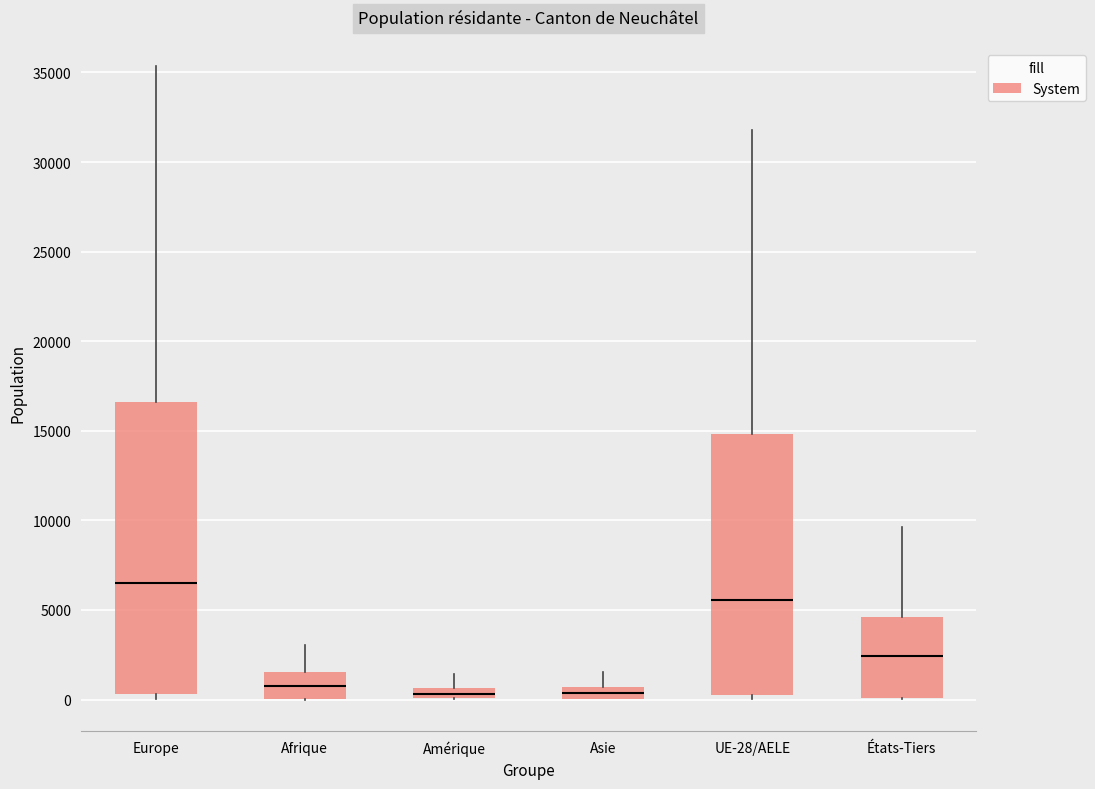

Which box is the tallest, from its lower edge to its upper edge?

Europe